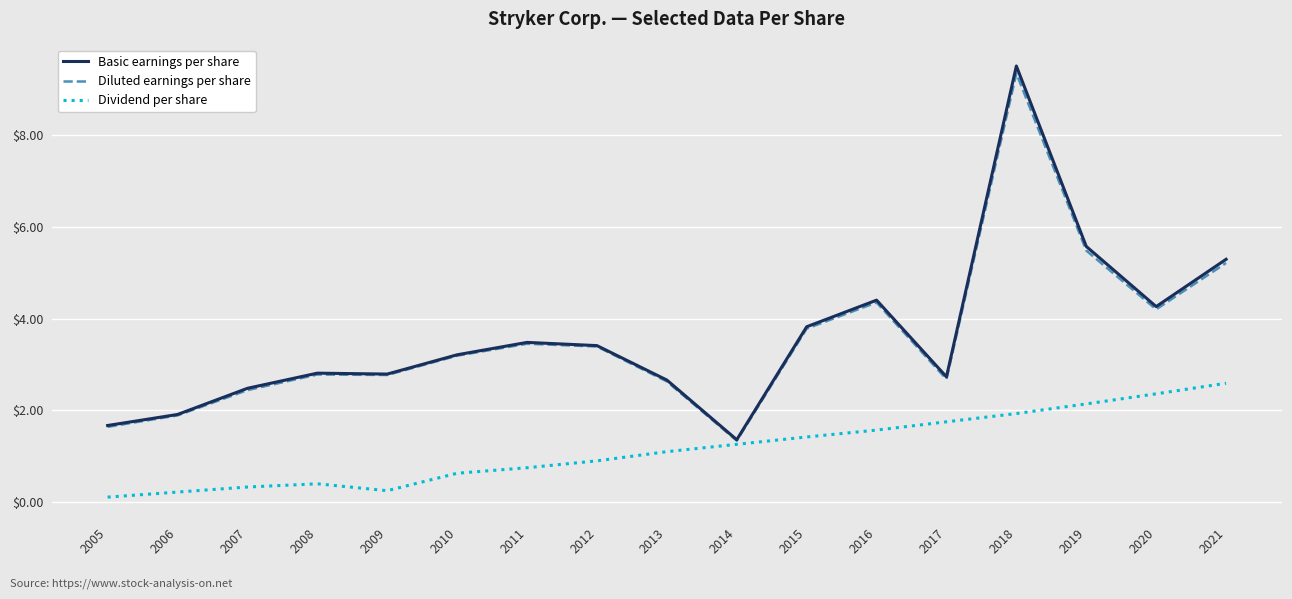

What are all the series names shown in the legend?

Basic earnings per share, Diluted earnings per share, Dividend per share